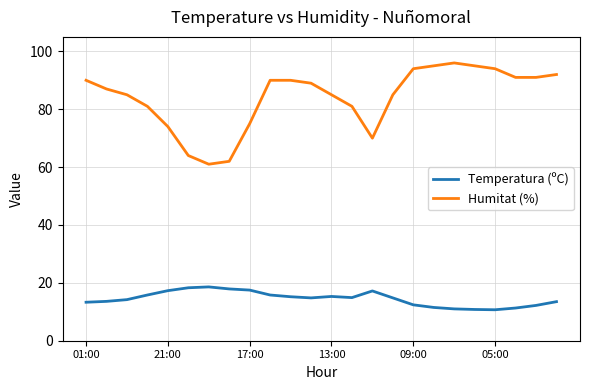

What is the greatest value displayed?

96.0